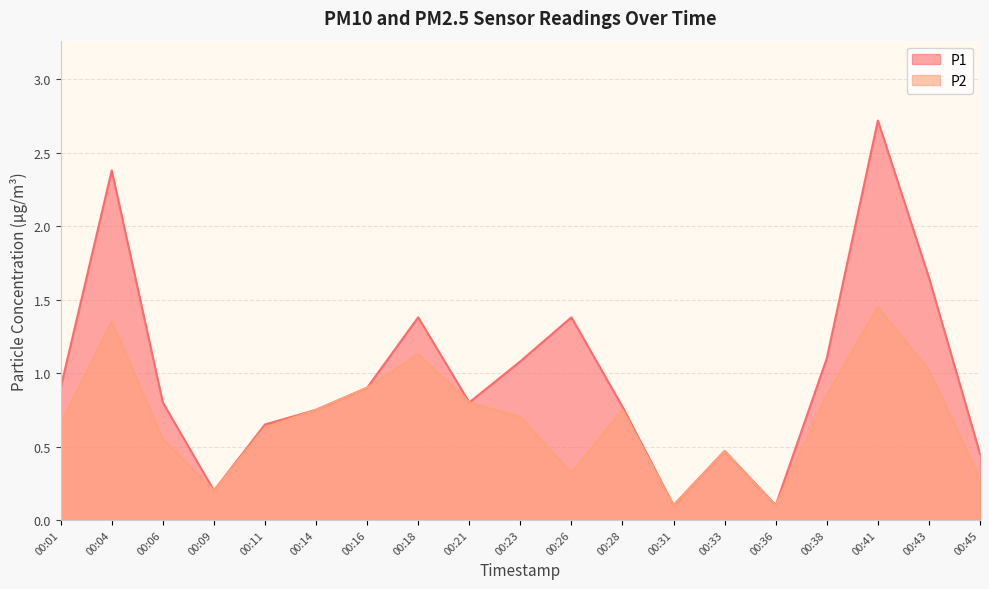

True or false: P2 and P1 intersect in this chart.

False